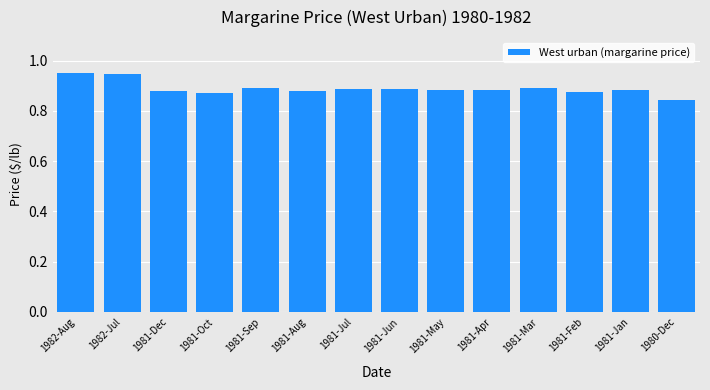

What is the sum of all values?

12.5